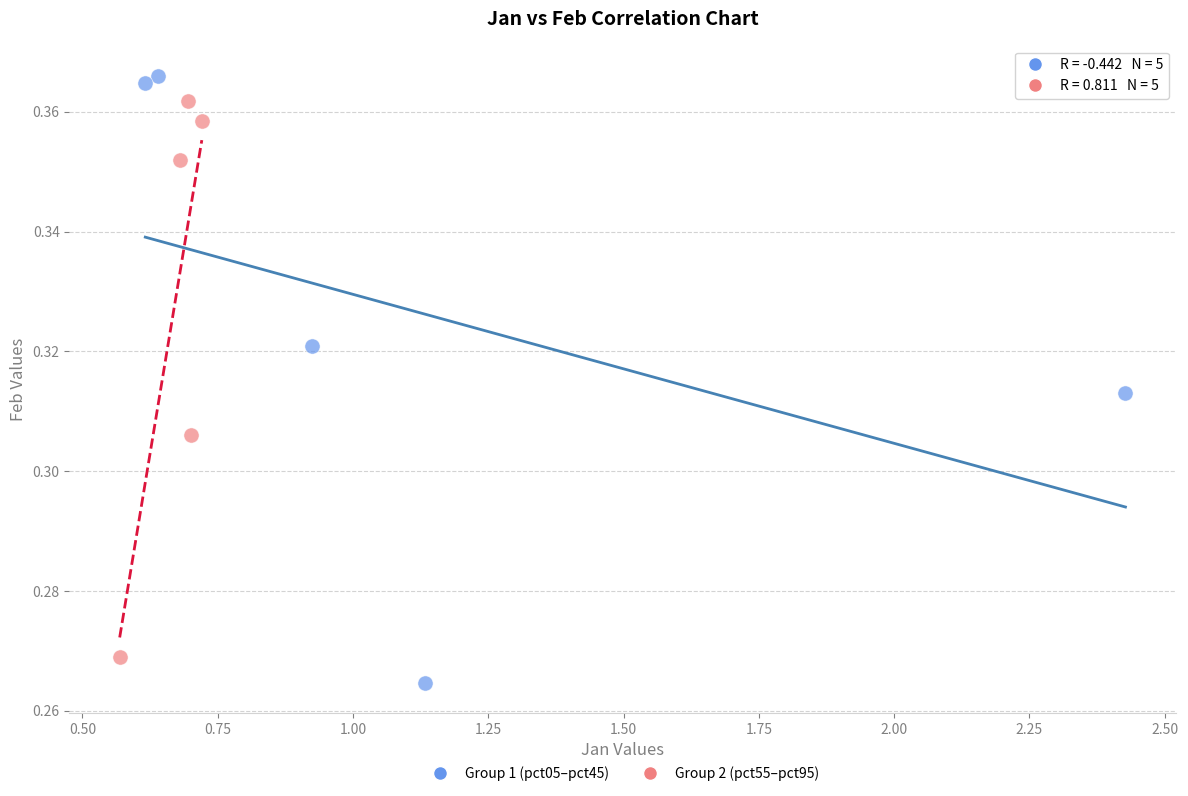

Which series has the widest spread of Y values?

Group 1 (pct05–pct45)